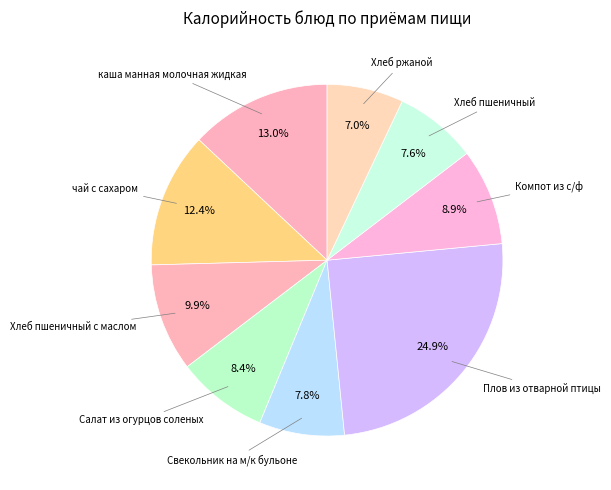

Count the number of slices in the pie.

9